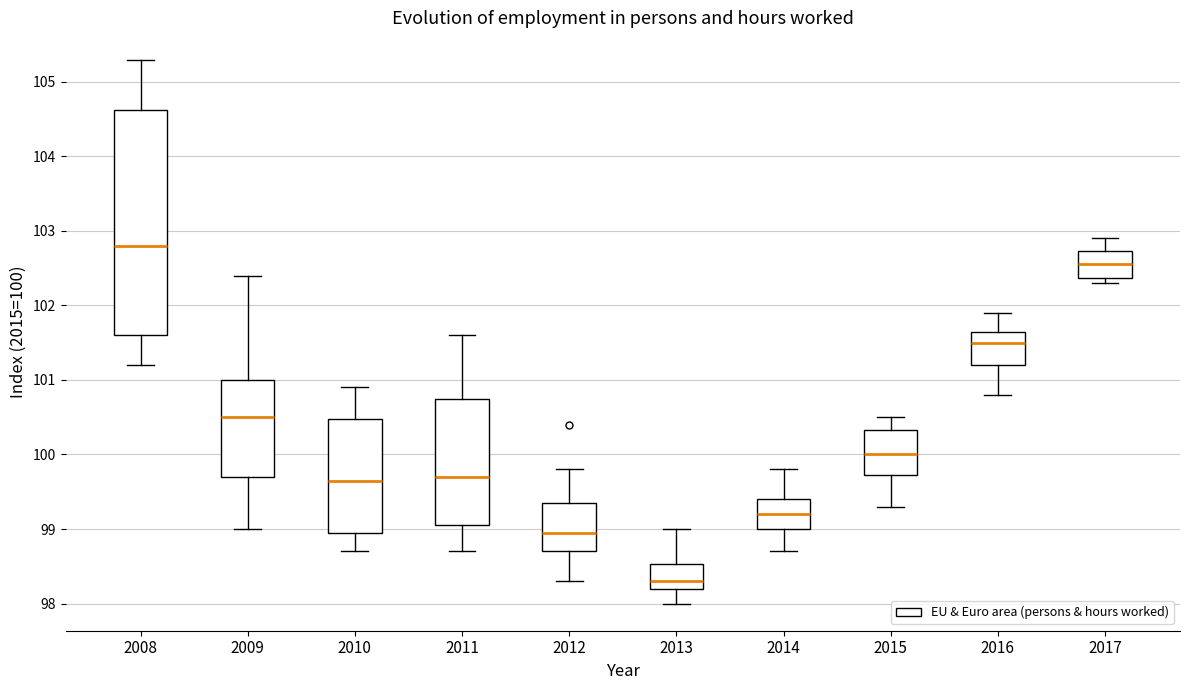

Reading left to right, transcribe this box plot: for each box, give where its median line is, the range the box spans, and where its two whiskers end, as read against the y-axis. The values are not printed on the chart, so give them approximately, as read against the axis.

2008: median 102.8, box 101.6 to 104.6, whiskers 101.2 to 105.3
2009: median 100.5, box 99.7 to 101.0, whiskers 99.0 to 102.4
2010: median 99.7, box 99.0 to 100.5, whiskers 98.7 to 100.9
2011: median 99.7, box 99.1 to 100.8, whiskers 98.7 to 101.6
2012: median 99.0, box 98.7 to 99.4, whiskers 98.3 to 99.8
2013: median 98.3, box 98.2 to 98.5, whiskers 98.0 to 99.0
2014: median 99.2, box 99.0 to 99.4, whiskers 98.7 to 99.8
2015: median 100.0, box 99.7 to 100.3, whiskers 99.3 to 100.5
2016: median 101.5, box 101.2 to 101.7, whiskers 100.8 to 101.9
2017: median 102.6, box 102.4 to 102.7, whiskers 102.3 to 102.9